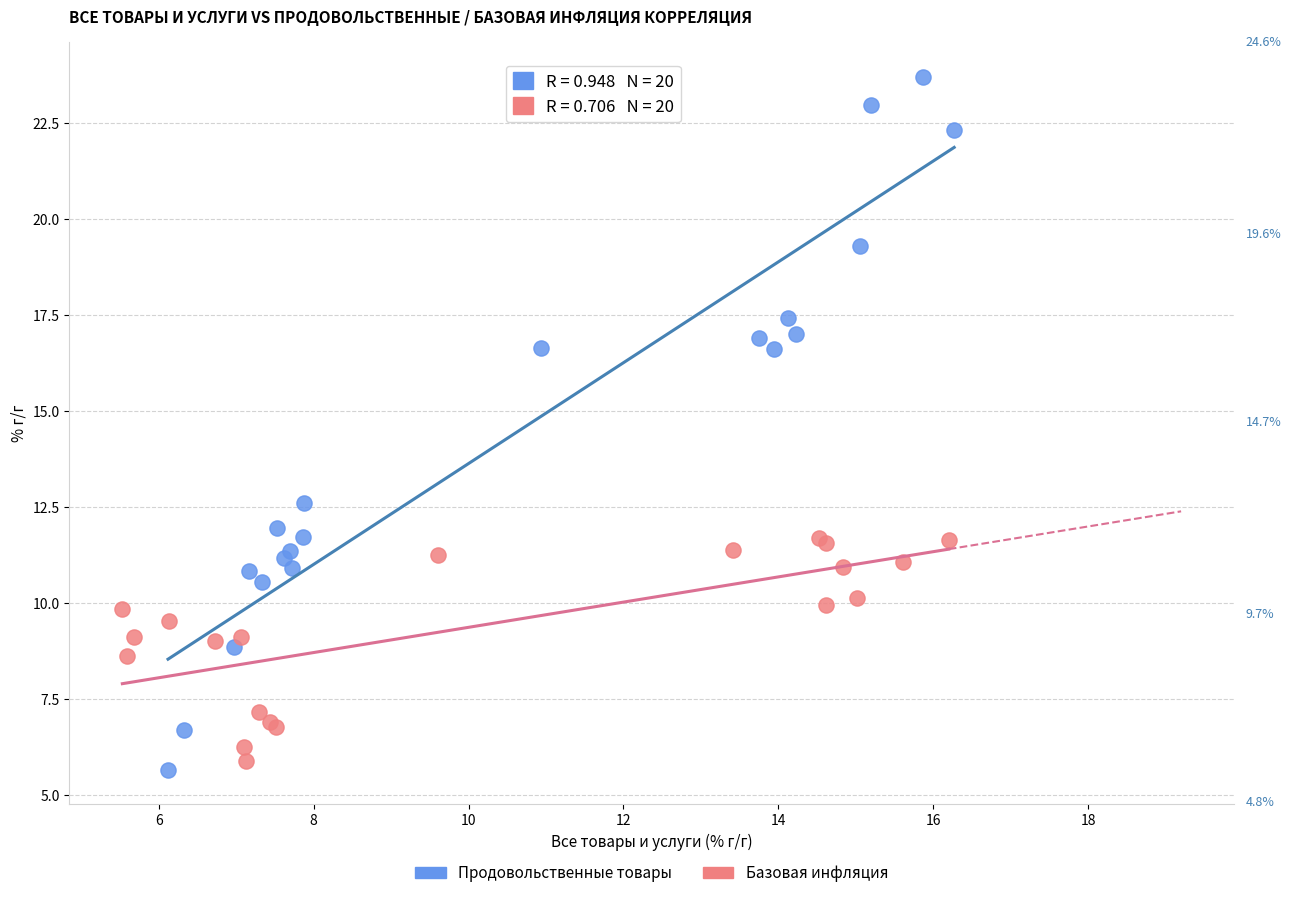

Which series contains the lowest Y value?

Продовольственные товары